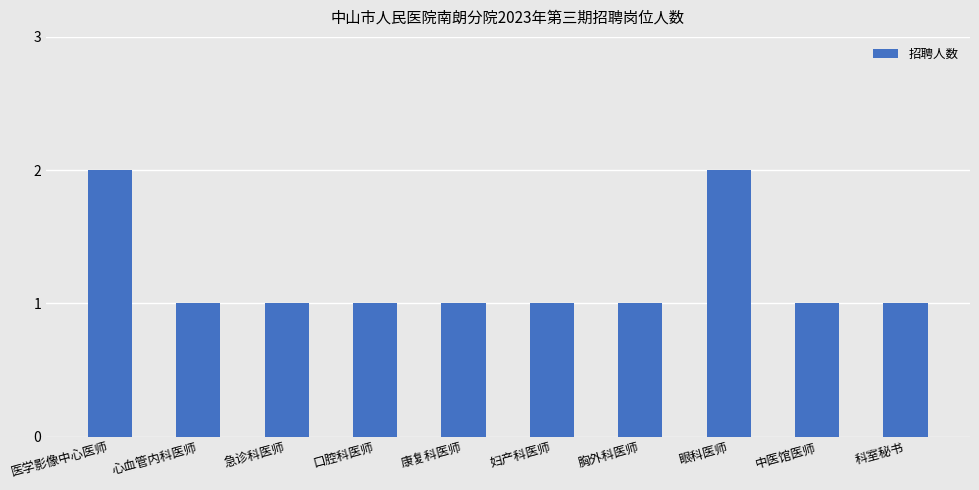

Approximately how many times larger is the value at 妇产科医师 compared to 口腔科医师?

1.0